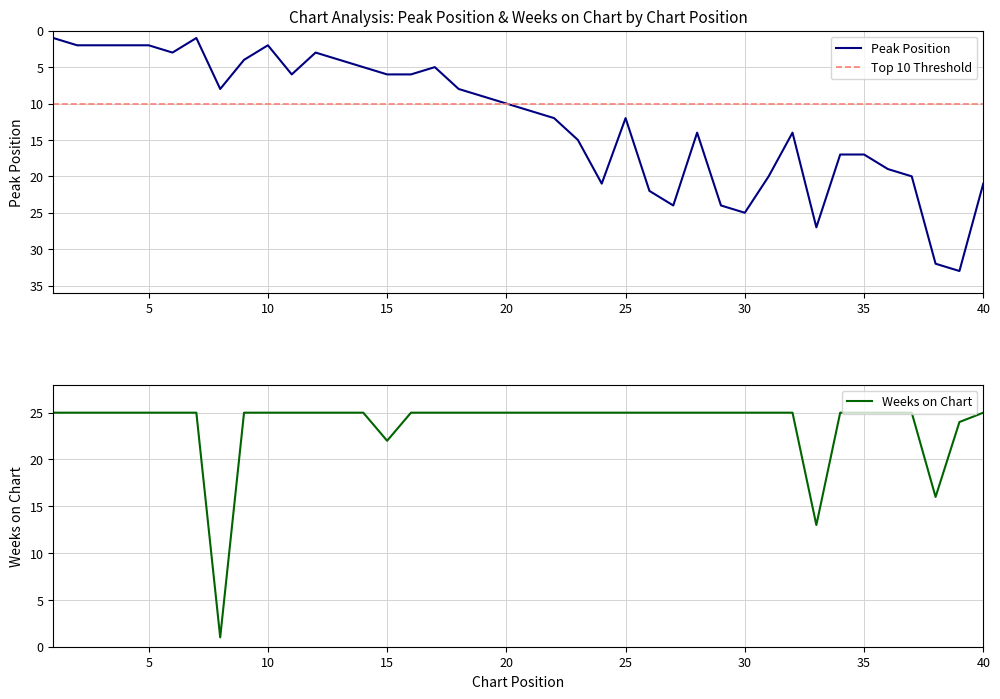

Rank the series by their average value, from lowest to highest.

Peak Position, Weeks on Chart